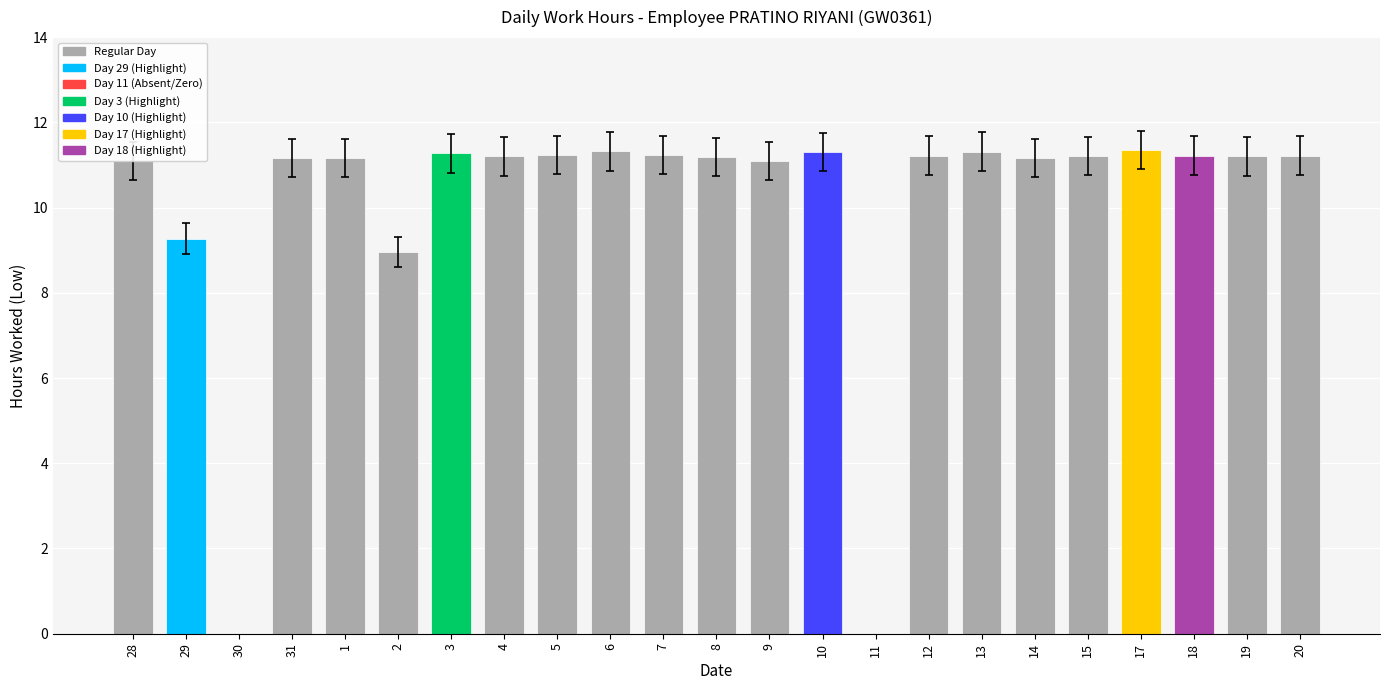

What is the ratio of the value at 7 to the value at 29?

1.2